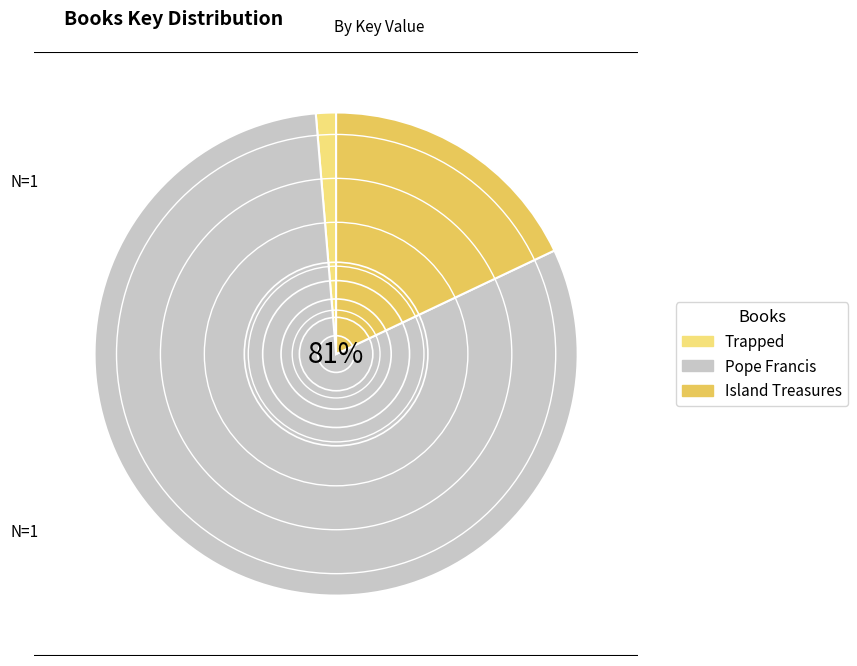

Which has a higher value, Trapped or Island Treasures?

Island Treasures